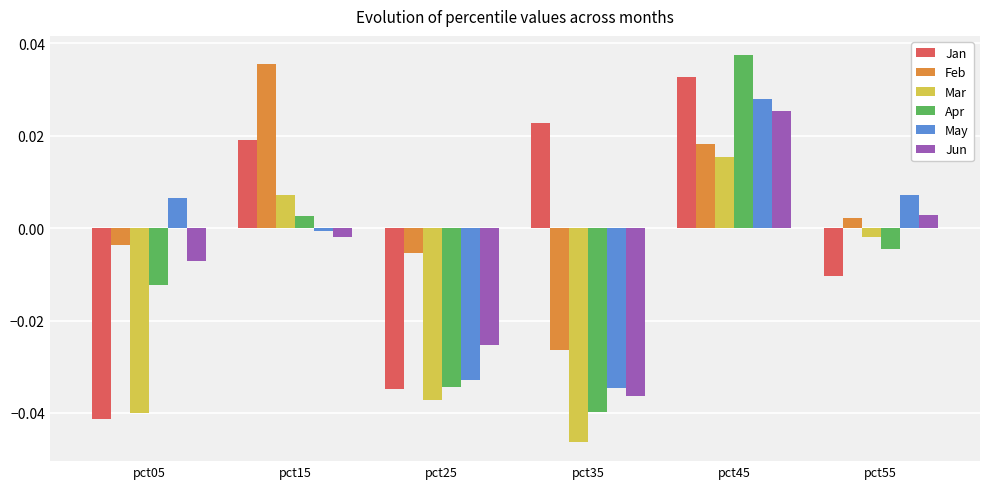

How many bars are there in total?

36